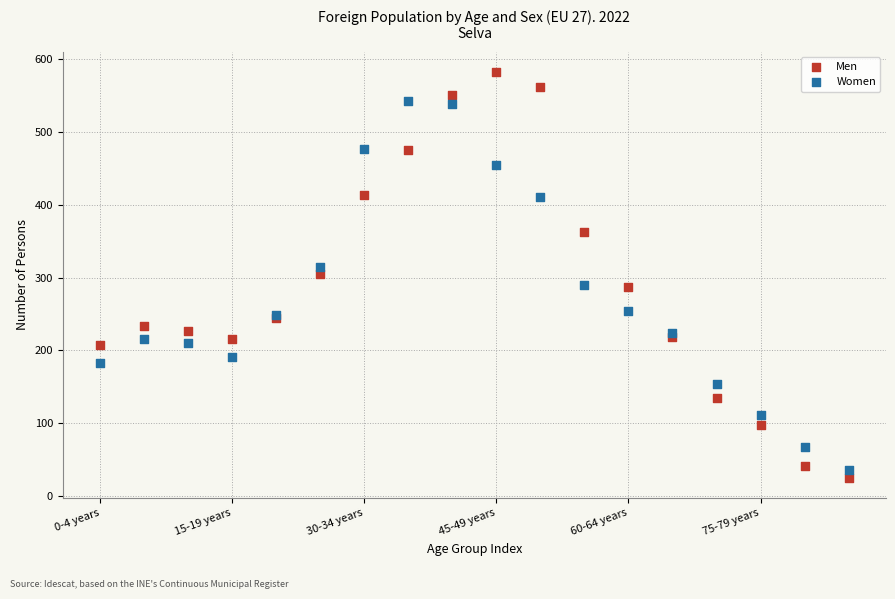

Which series contains the highest Y value?

Men